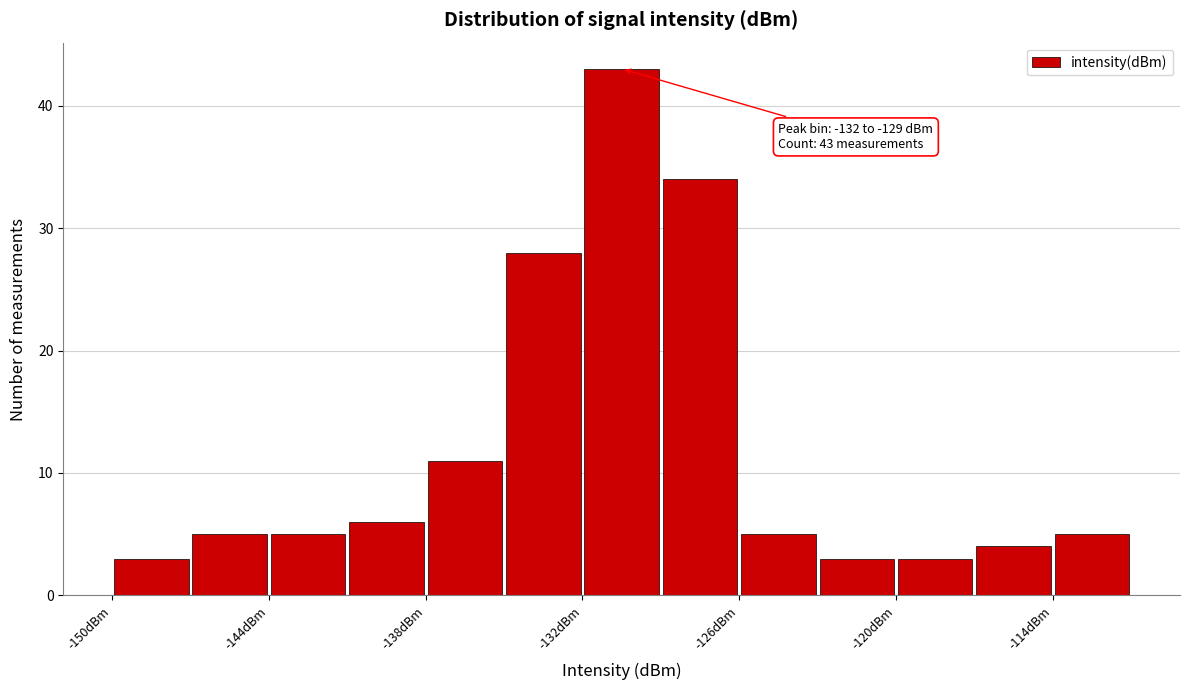

Read against the x-axis, roughly where is the centre of the tallest bar?

-130